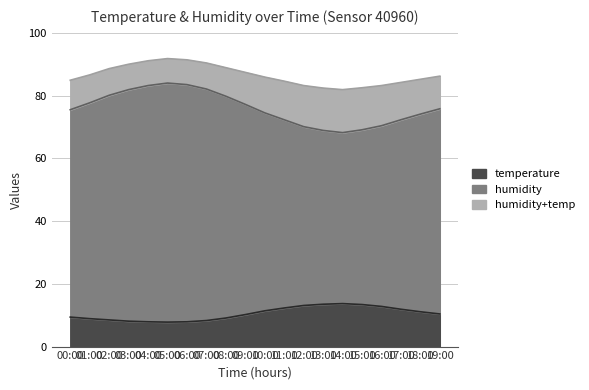

Where is humidity nearest to the value 76?

19:00